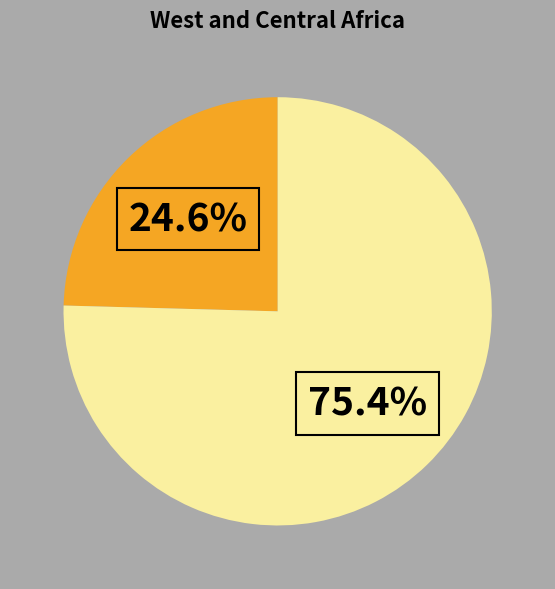

Is there any slice that represents more than half of the pie?

Yes